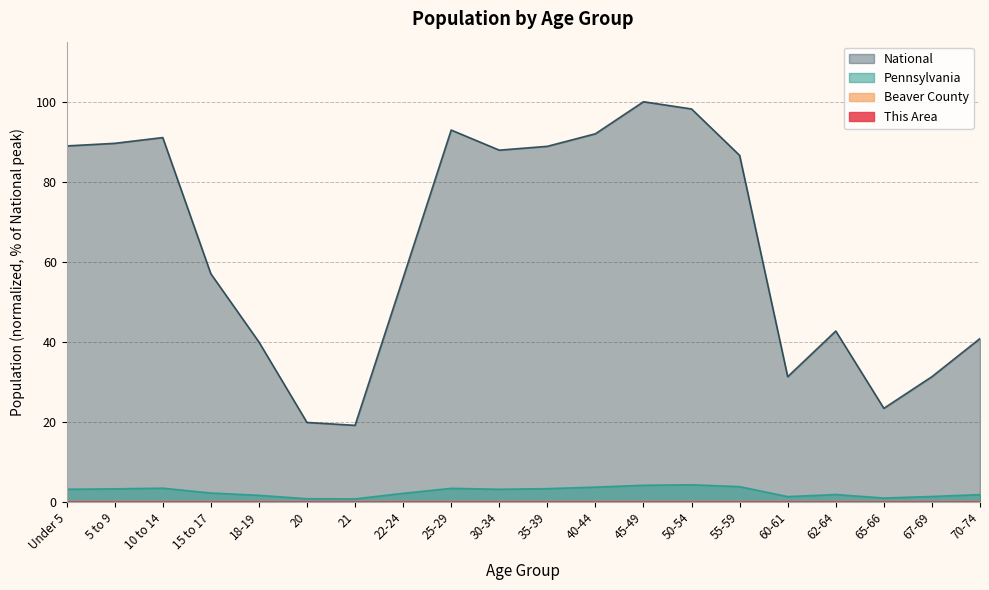

Which series has the largest total across all categories?

National